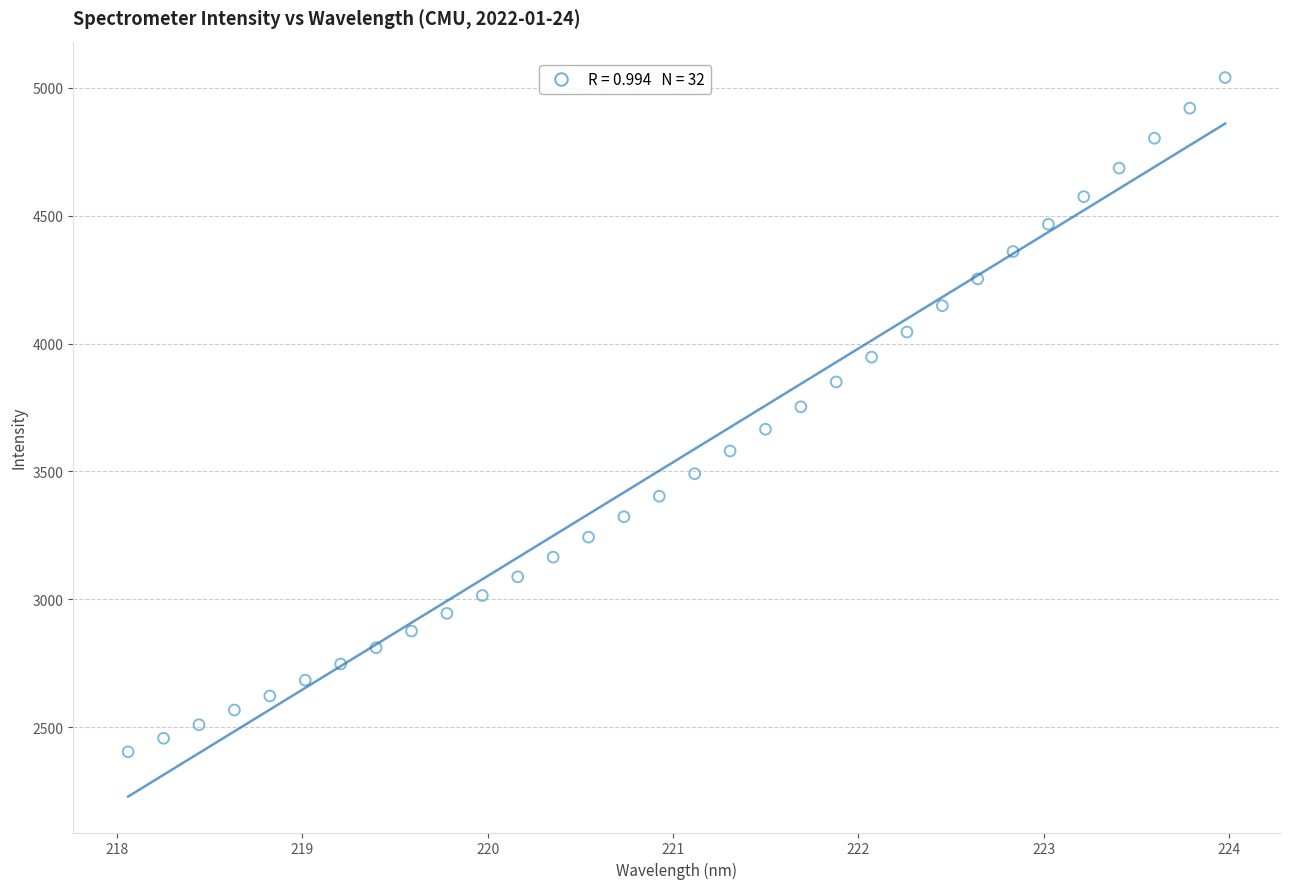

What is the range of Y values (max minus min)?

2636.4